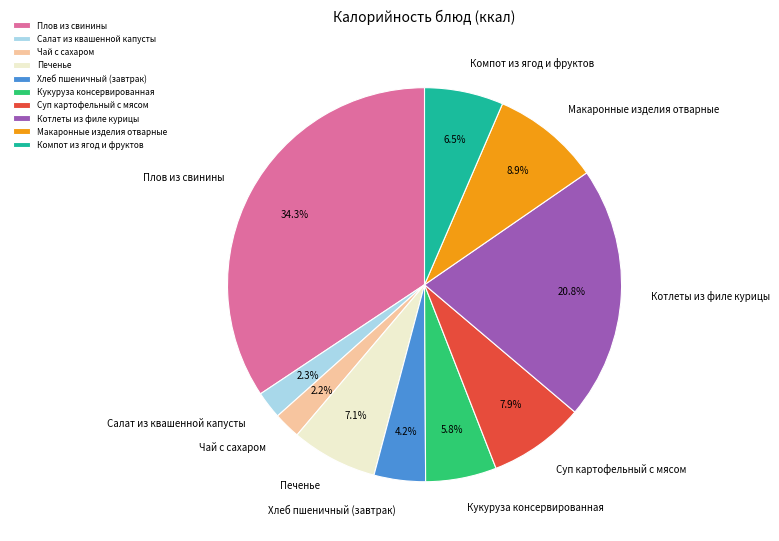

Count the number of slices in the pie.

10